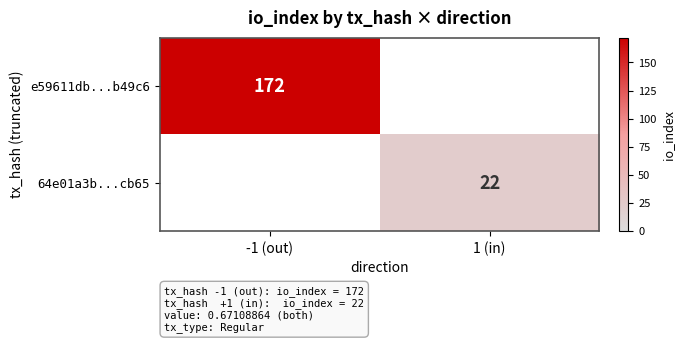

The value of 64e01a3b...cb65 at 1 (in) is 22. True or false?

True